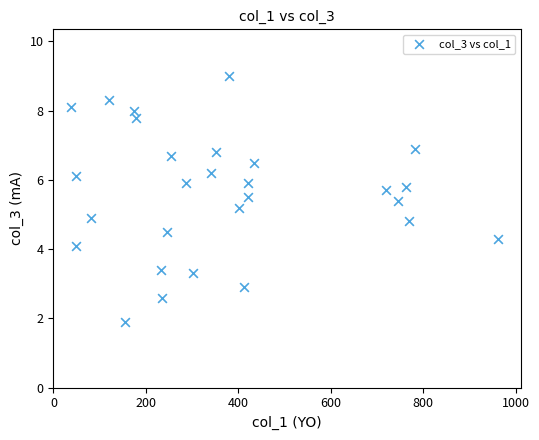

What is the range of Y values (max minus min)?

7.1